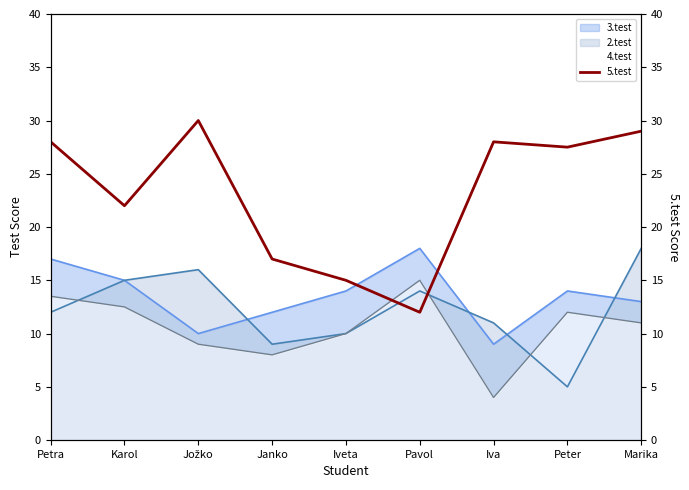

Is the value of 4.test at Marika greater than the value of 3.test at Janko?

No